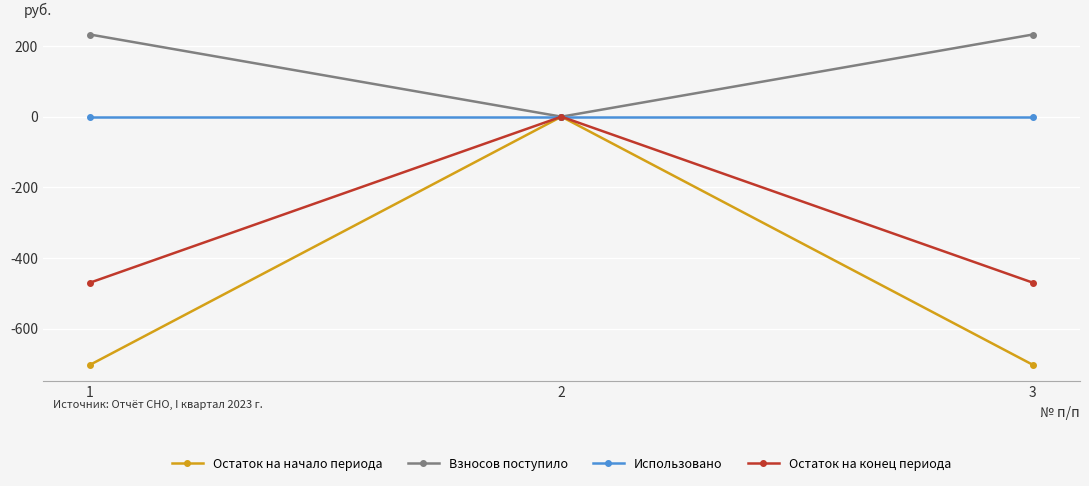

Which series has the largest range (max minus min)?

Остаток на начало периода